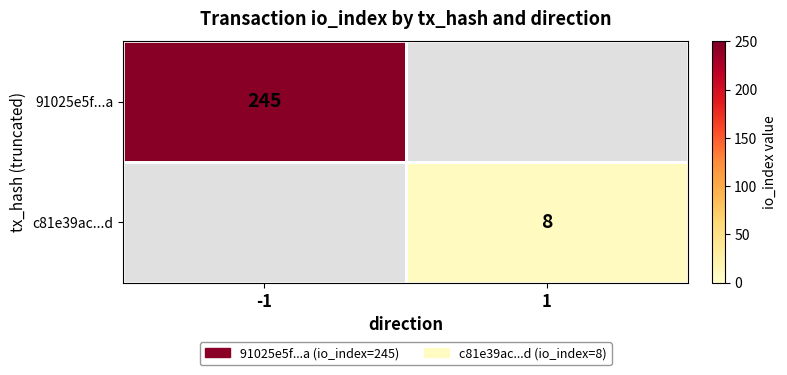

At how many categories does at least one series exceed 11?

1